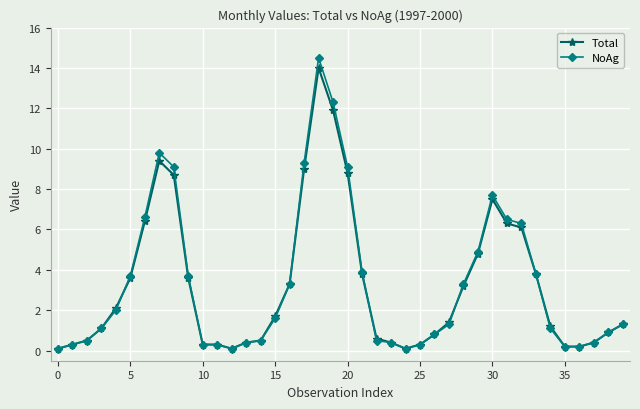

True or false: NoAg has more than 0 points higher than both neighbors.

True